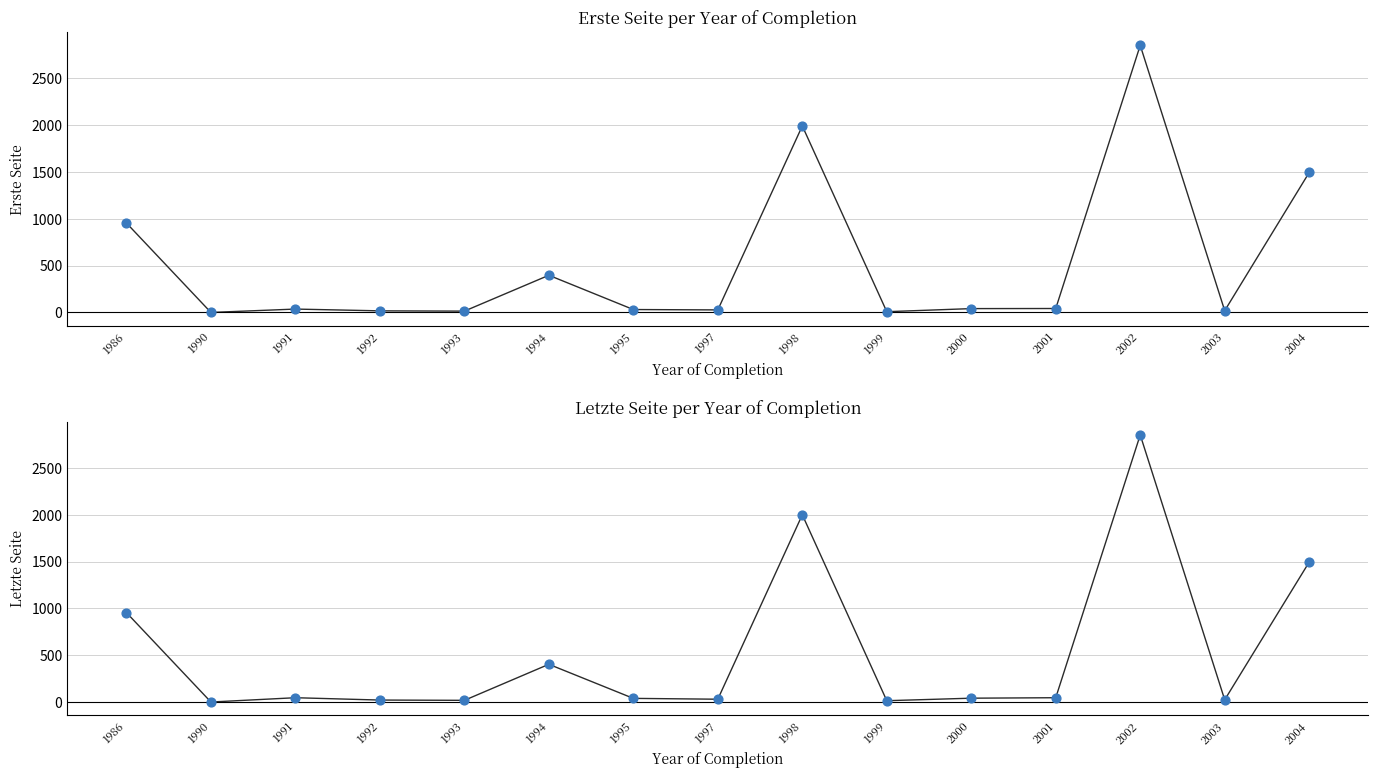

Is the value of Letzte Seite at 2000 greater than the value of Erste Seite at 1991?

Yes